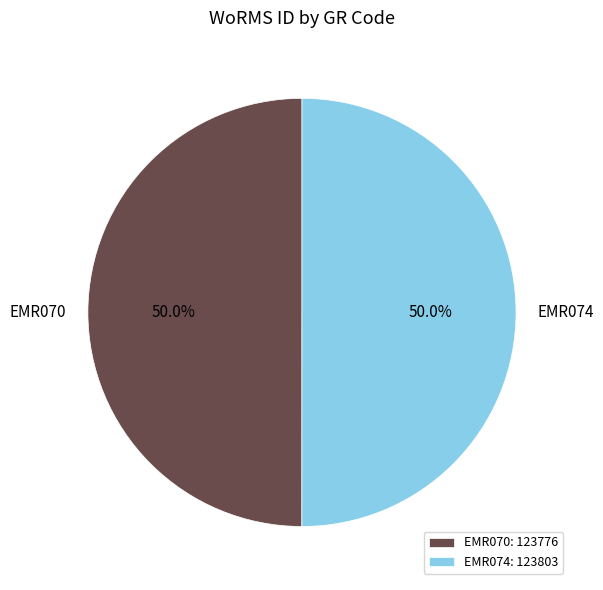

Approximately how many times larger is the value at EMR070 compared to EMR074?

1.0